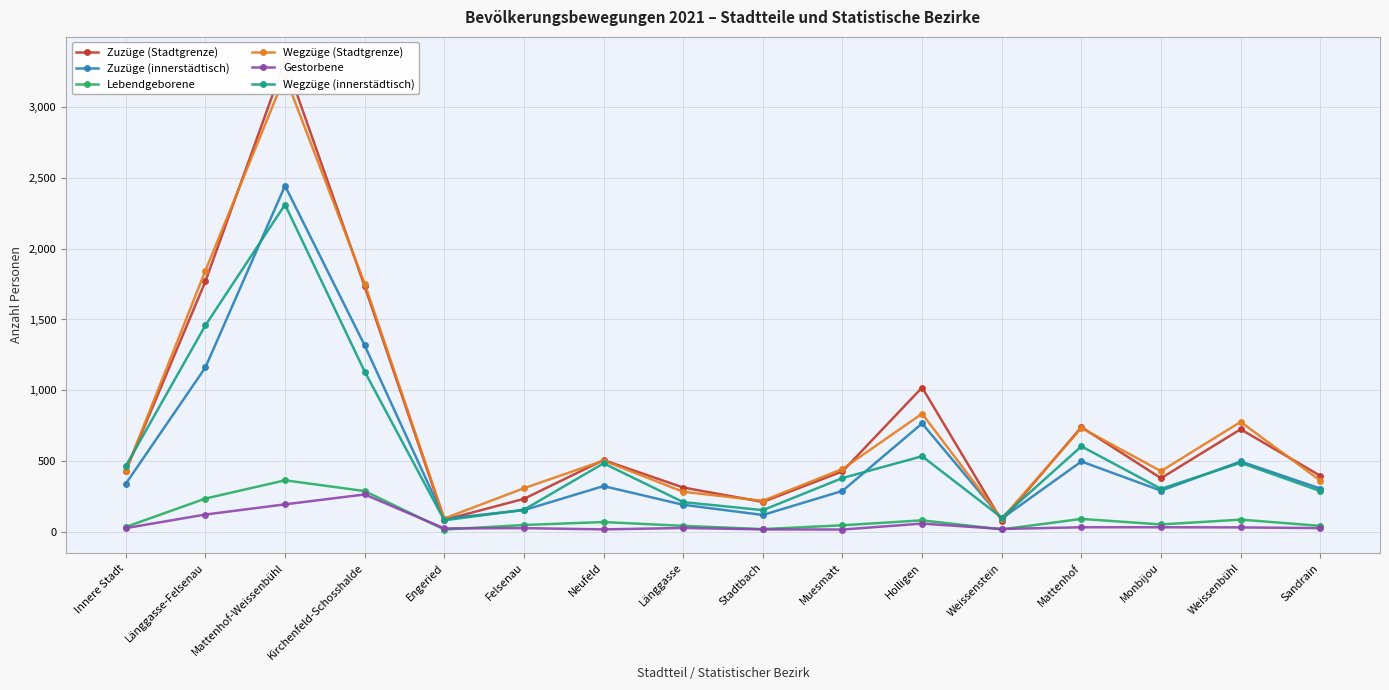

How many distinct data groups are displayed?

6